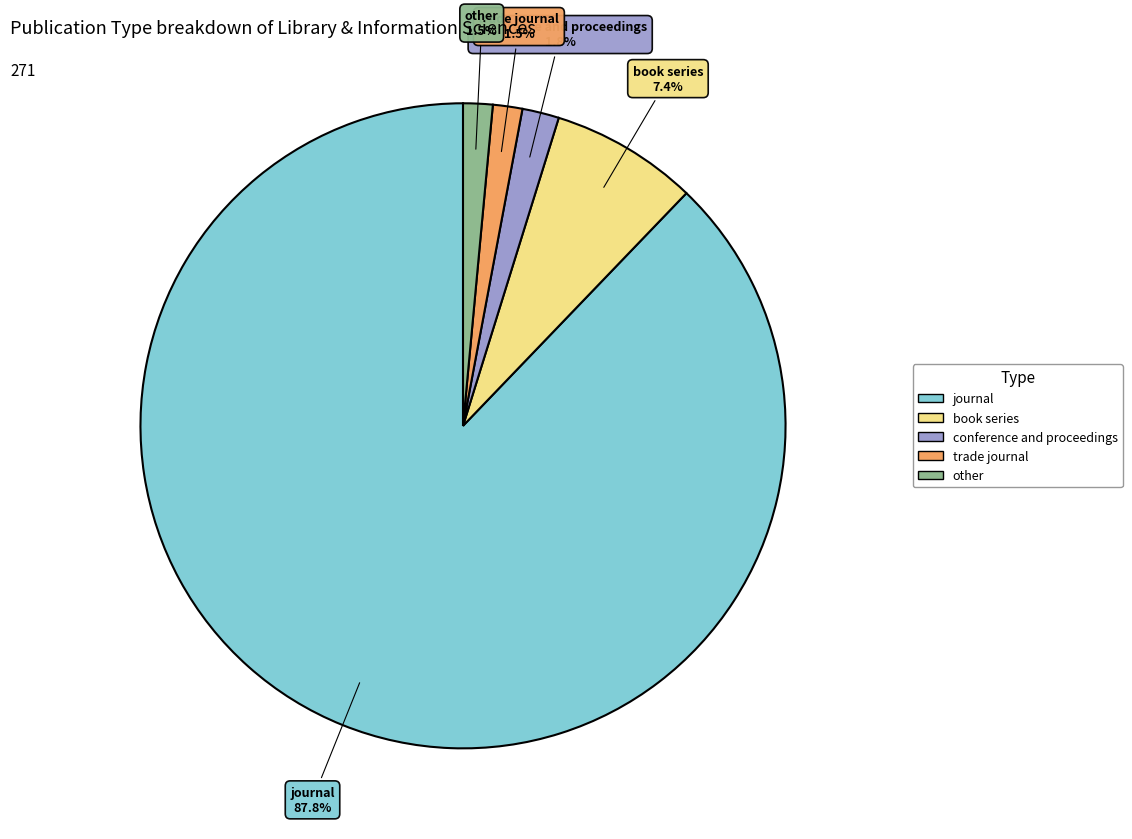

Does journal represent more than half of the total?

Yes